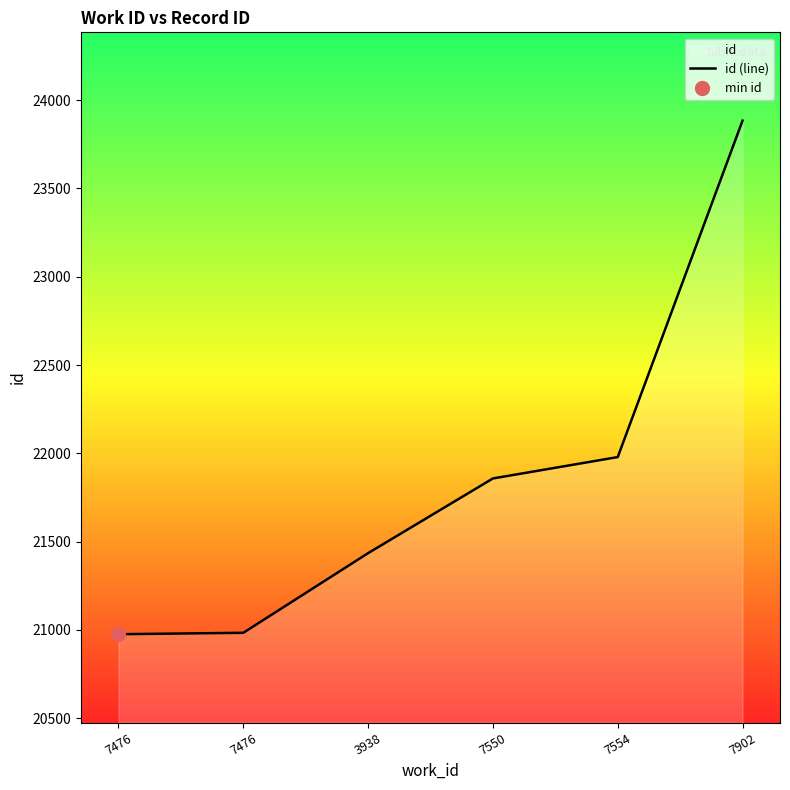

What is the label of the 6th point from the left?

7902